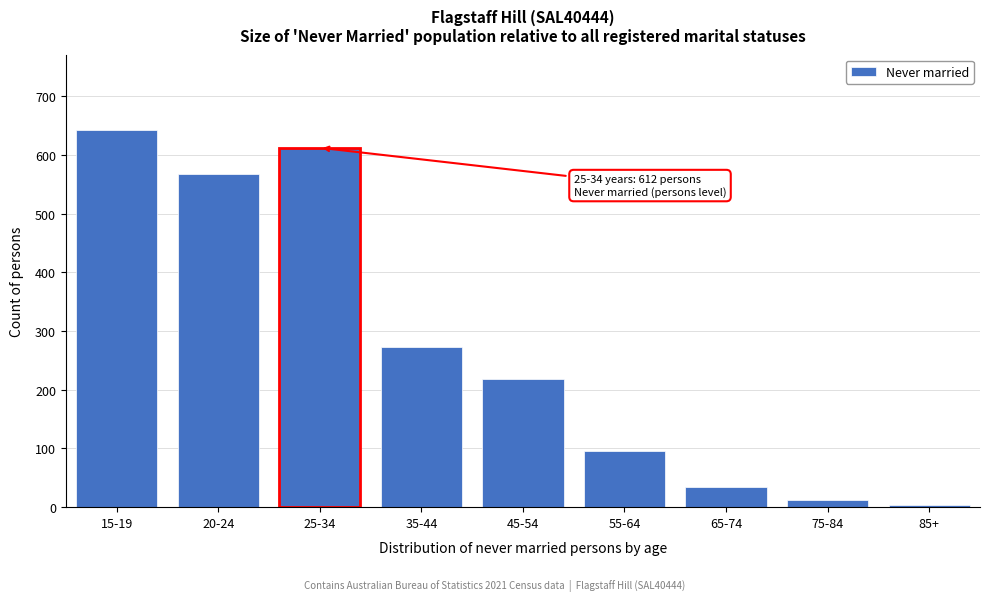

Reading left to right, list all the values displayed in this chart.

642	568	612	272	218	96	35	13	4